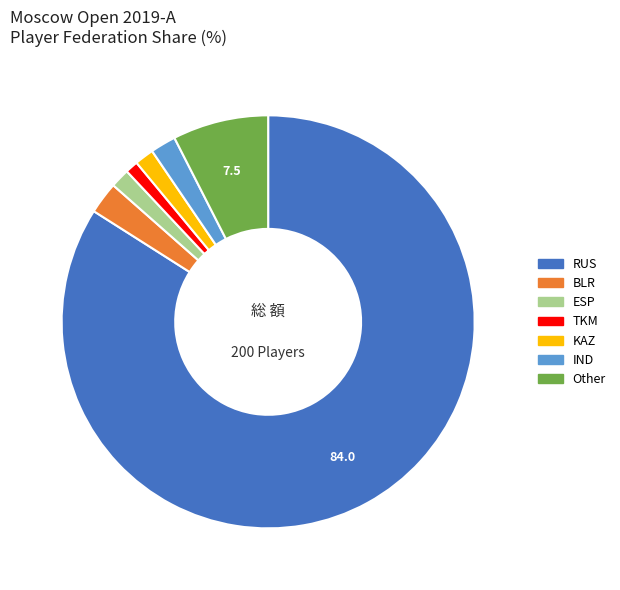

Count the number of slices in the pie.

7